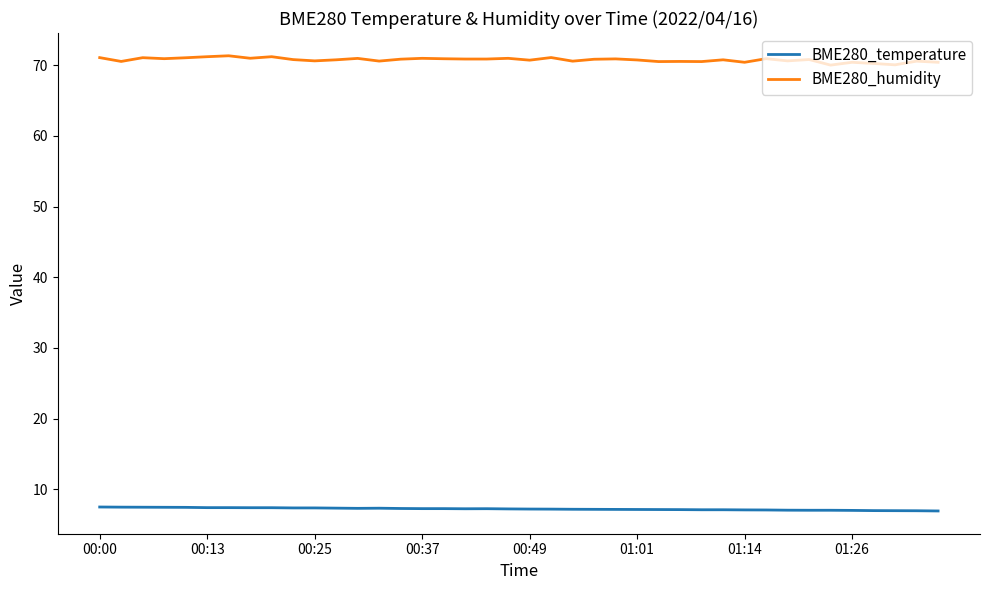

What is the maximum value for BME280_humidity?

71.3